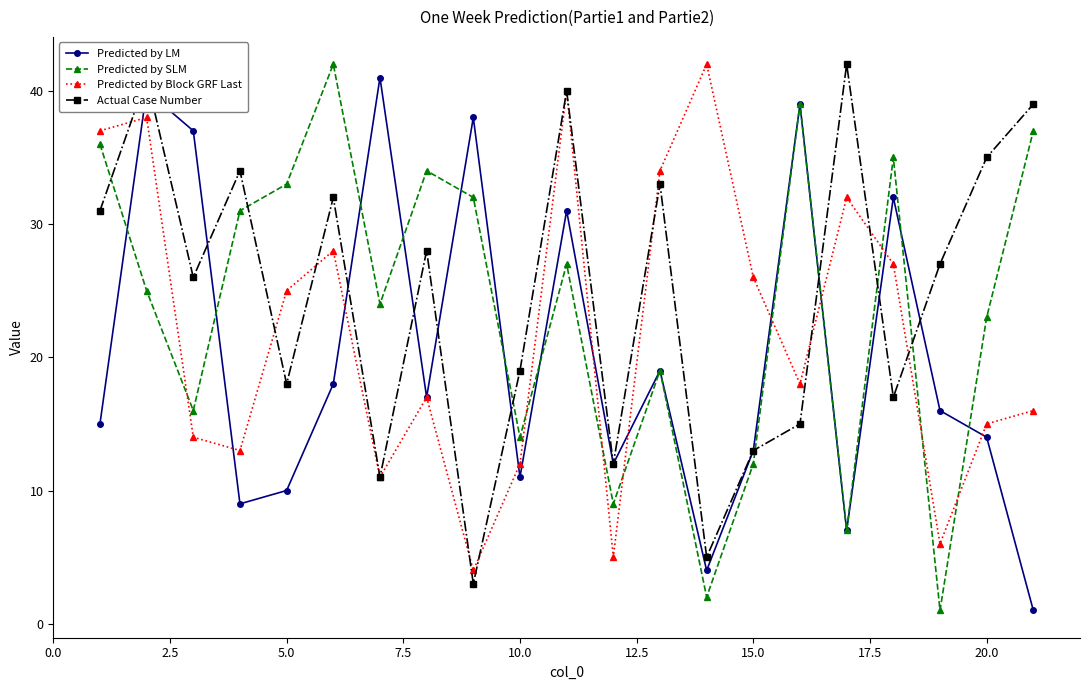

How many lines are shown in the chart?

4